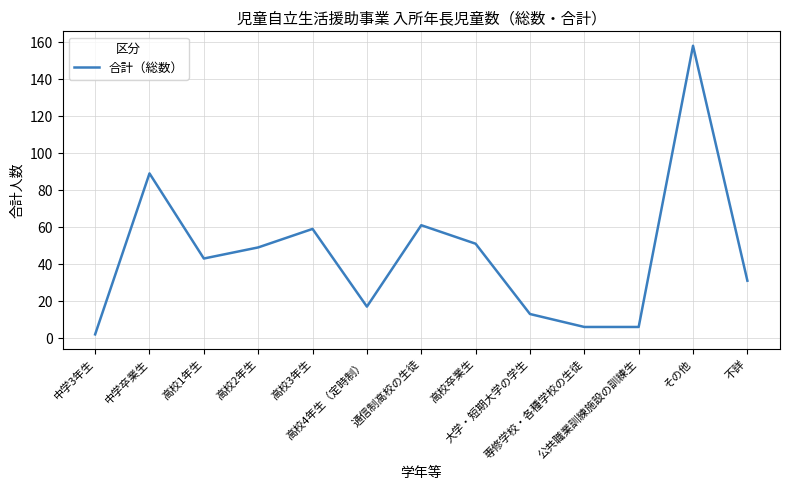

What is the maximum value shown in the chart?

158